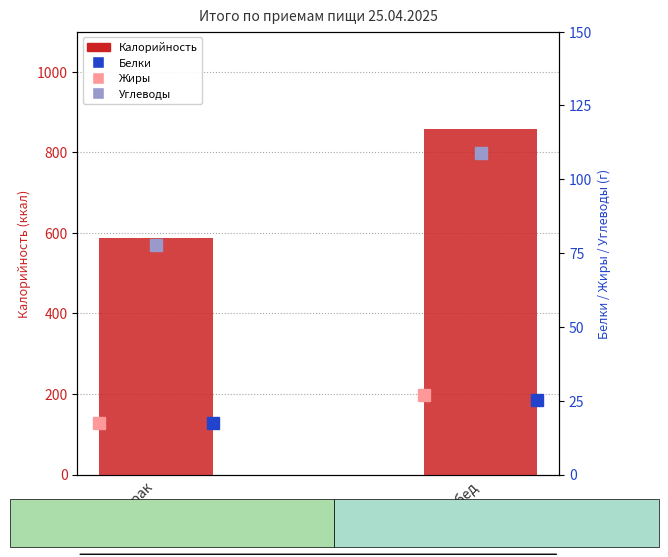

What value does the Жиры series have at Обед?

26.8